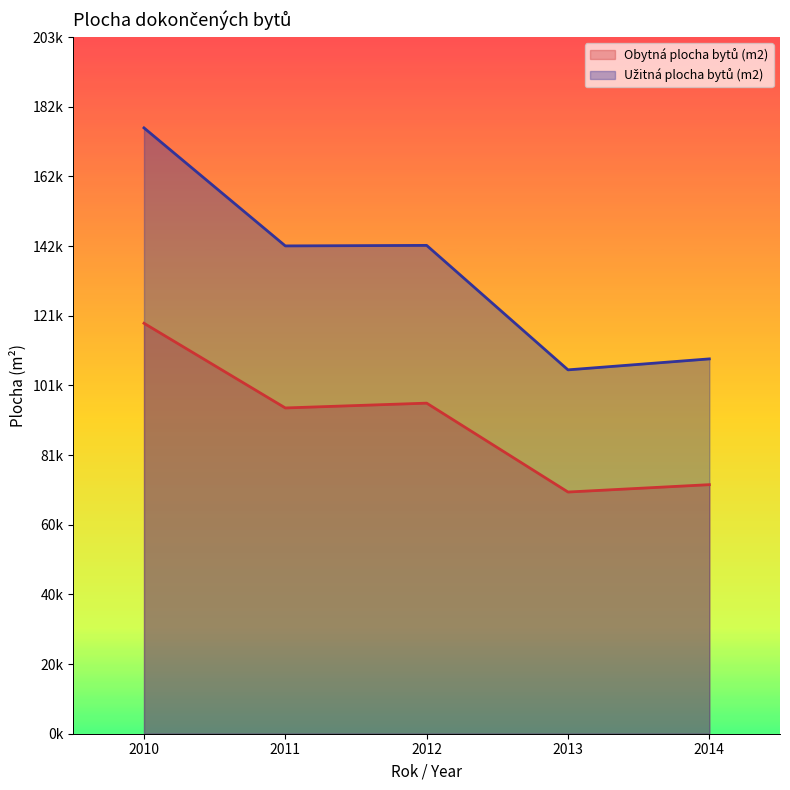

List the series in order of their overall mean, lowest first.

Obytná plocha bytů (m2), Užitná plocha bytů (m2)